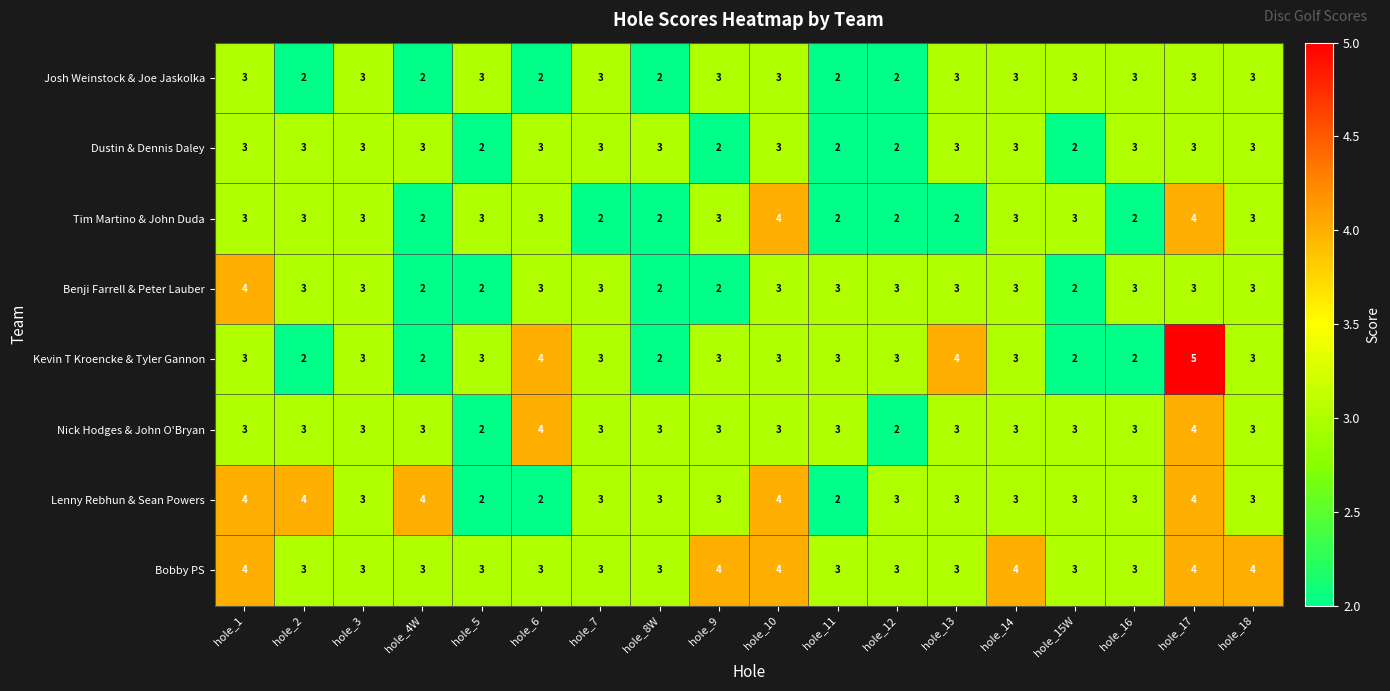

At which category is the sum across all series the highest?

hole_17